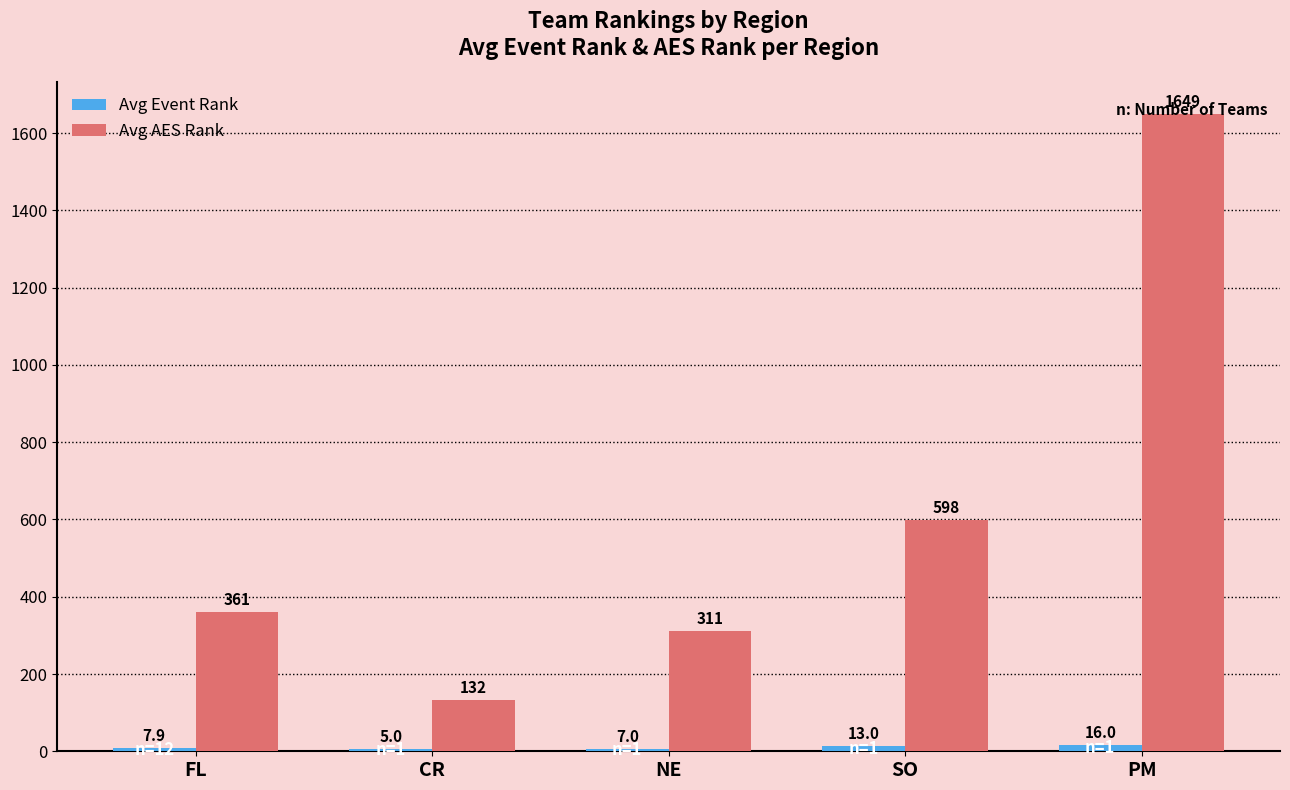

How many groups of bars are there?

5